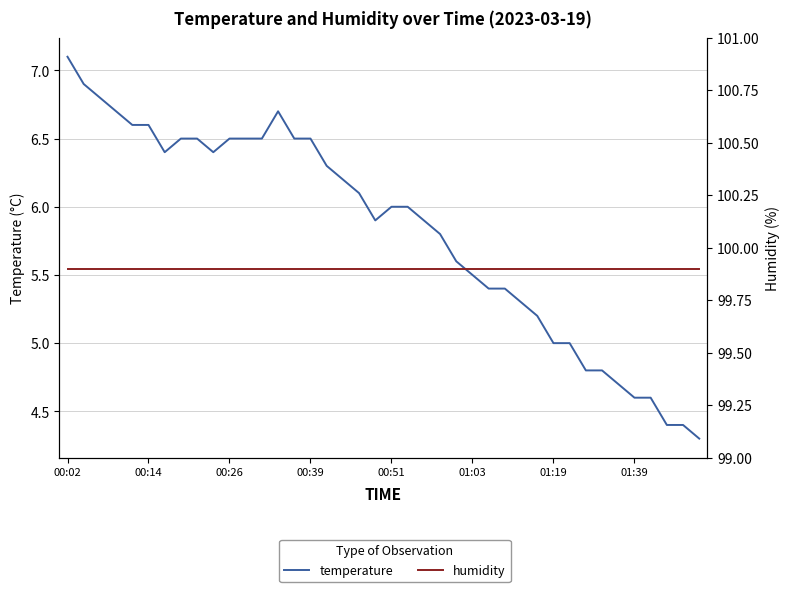

Rank the series at 00:39 from highest to lowest value.

humidity, temperature